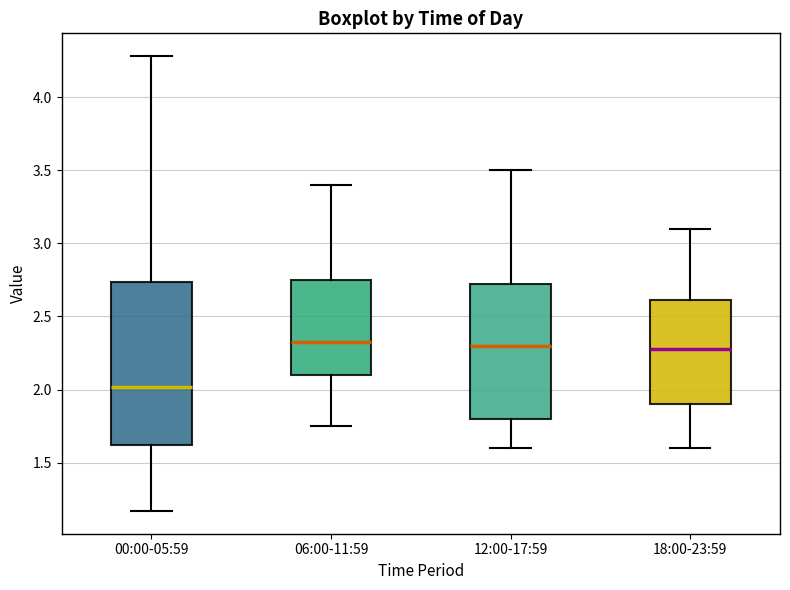

Reading left to right, transcribe this box plot: for each box, give where its median line is, the range the box spans, and where its two whiskers end, as read against the y-axis. The values are not printed on the chart, so give them approximately, as read against the axis.

00:00-05:59: median 2.00, box 1.60 to 2.75, whiskers 1.15 to 4.30
06:00-11:59: median 2.35, box 2.10 to 2.75, whiskers 1.75 to 3.40
12:00-17:59: median 2.30, box 1.80 to 2.75, whiskers 1.60 to 3.50
18:00-23:59: median 2.30, box 1.90 to 2.60, whiskers 1.60 to 3.10